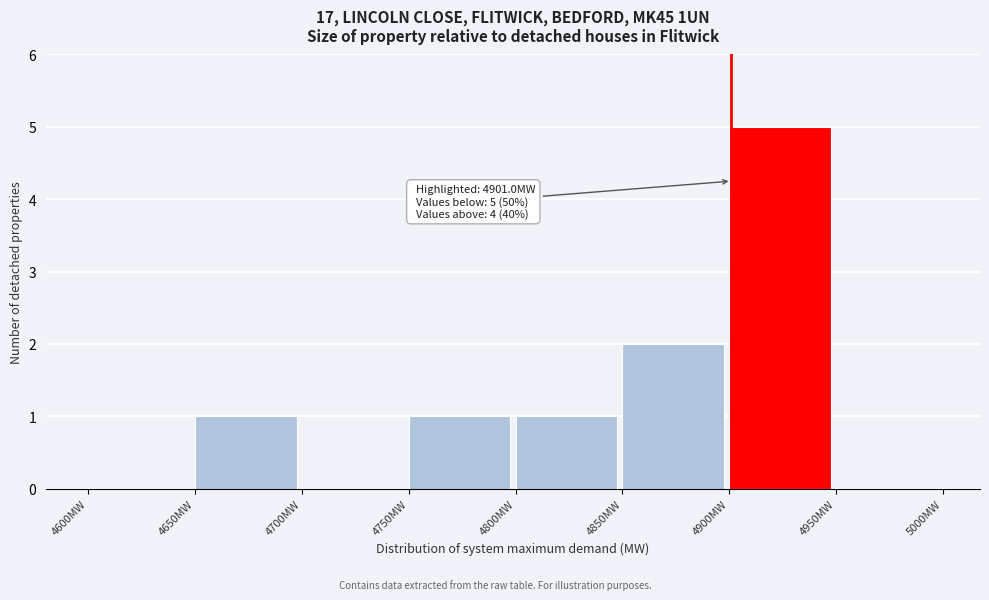

Which range on the x-axis has the tallest bar?

4900 to 4950